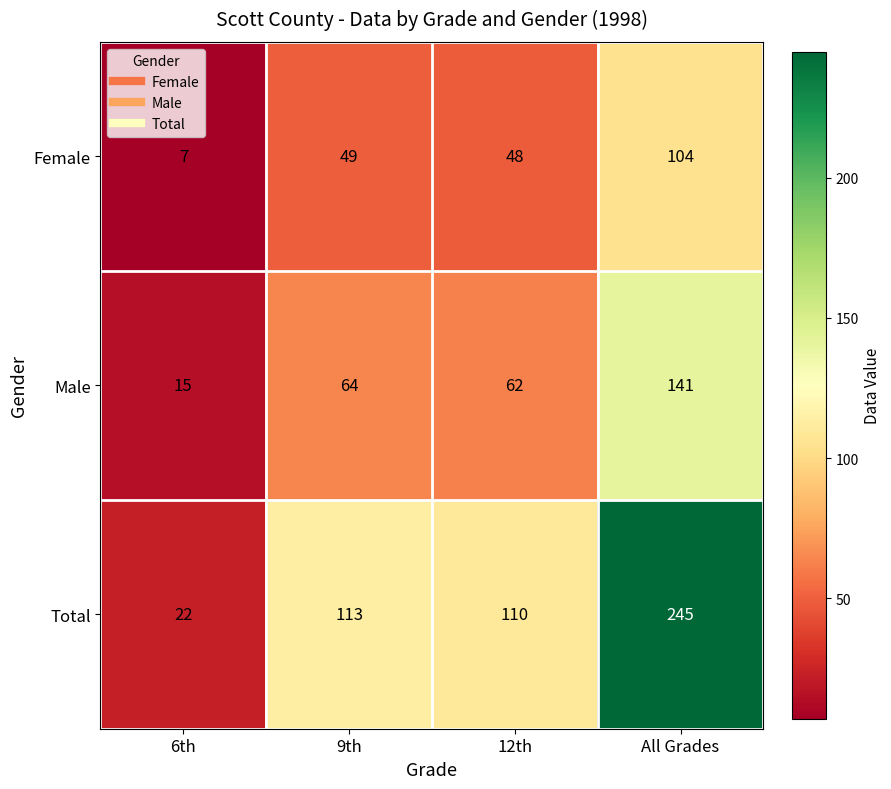

What is the sum of the Male values at 9th and All Grades?

205